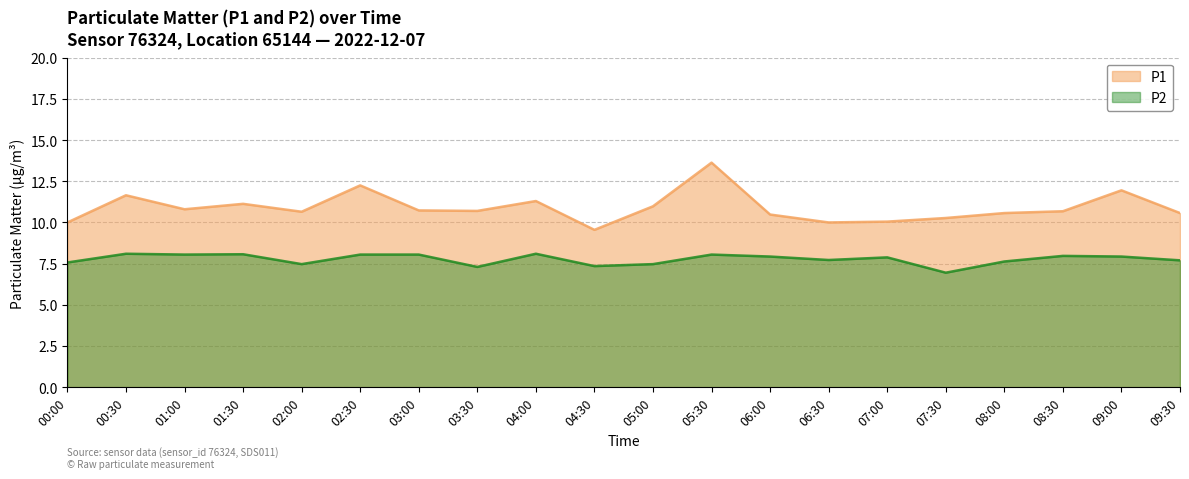

List the series in order of their peak value, lowest first.

P2, P1